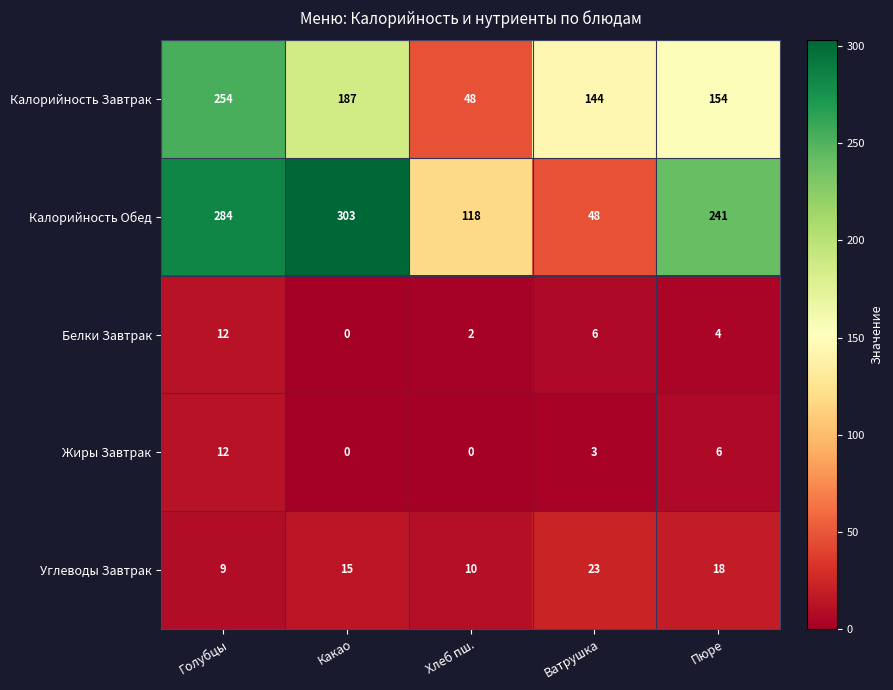

What is the maximum value shown in the chart?

303